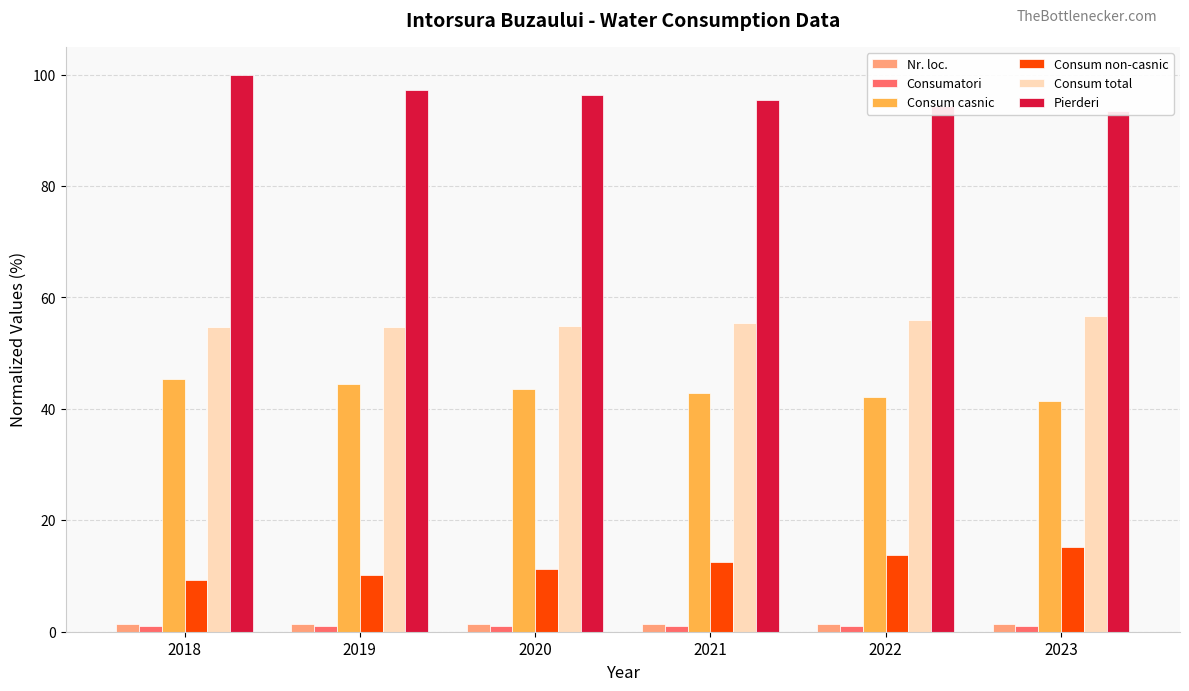

Reading left to right, list all the values displayed in this chart.

Nr. loc.: 1.4	1.4	1.4	1.4	1.4	1.3
Consumatori: 1.1	1.1	1.0	1.0	1.0	1.0
Consum casnic: 45.4	44.5	43.7	42.9	42.2	41.4
Consum non-casnic: 9.3	10.3	11.3	12.5	13.8	15.2
Consum total: 54.7	54.8	55.0	55.4	56.0	56.6
Pierderi: 100.0	97.3	96.3	95.4	94.4	93.5